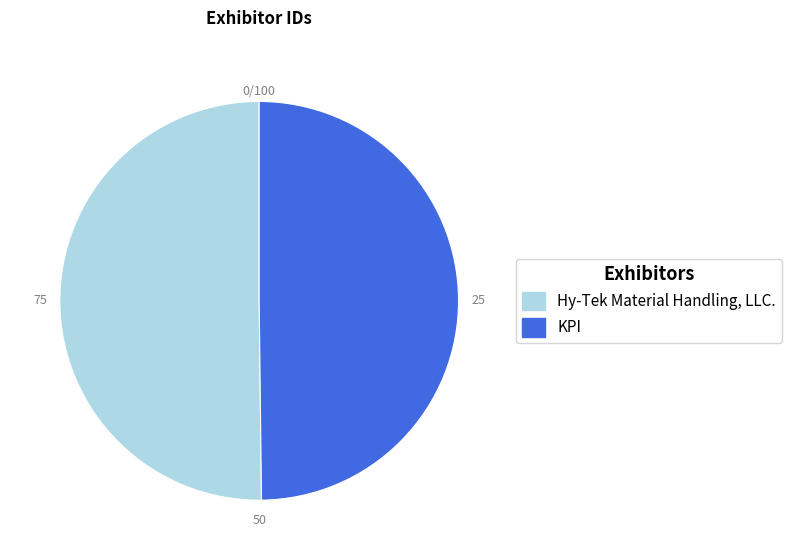

The Hy-Tek Material Handling, LLC. slice represents 50% of the pie. True or false?

True